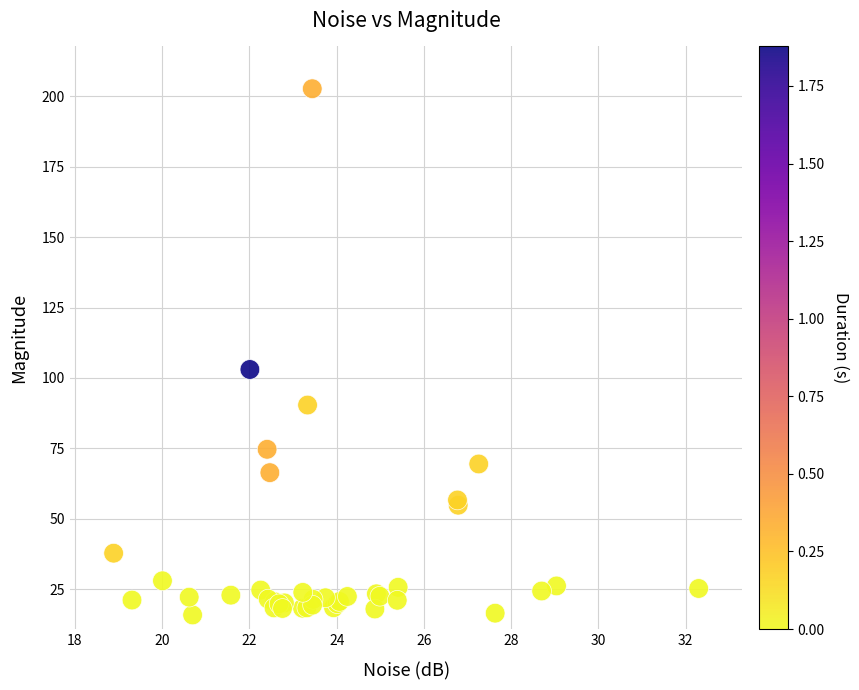

What Y value in the scatter plot is closest to 109?

103.0